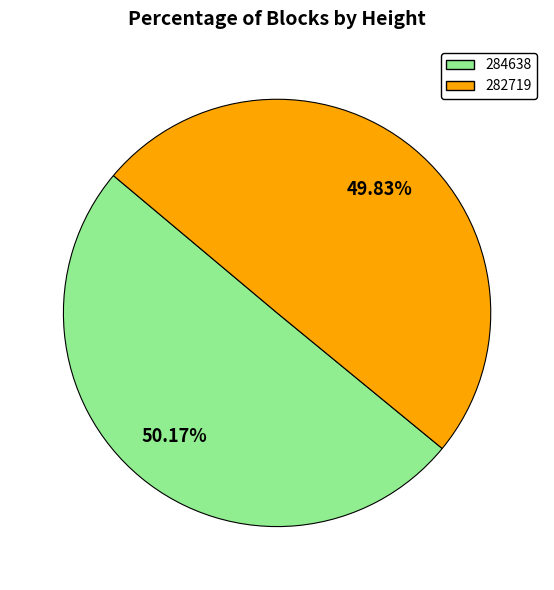

To the nearest percent, what is the average slice percentage?

50%